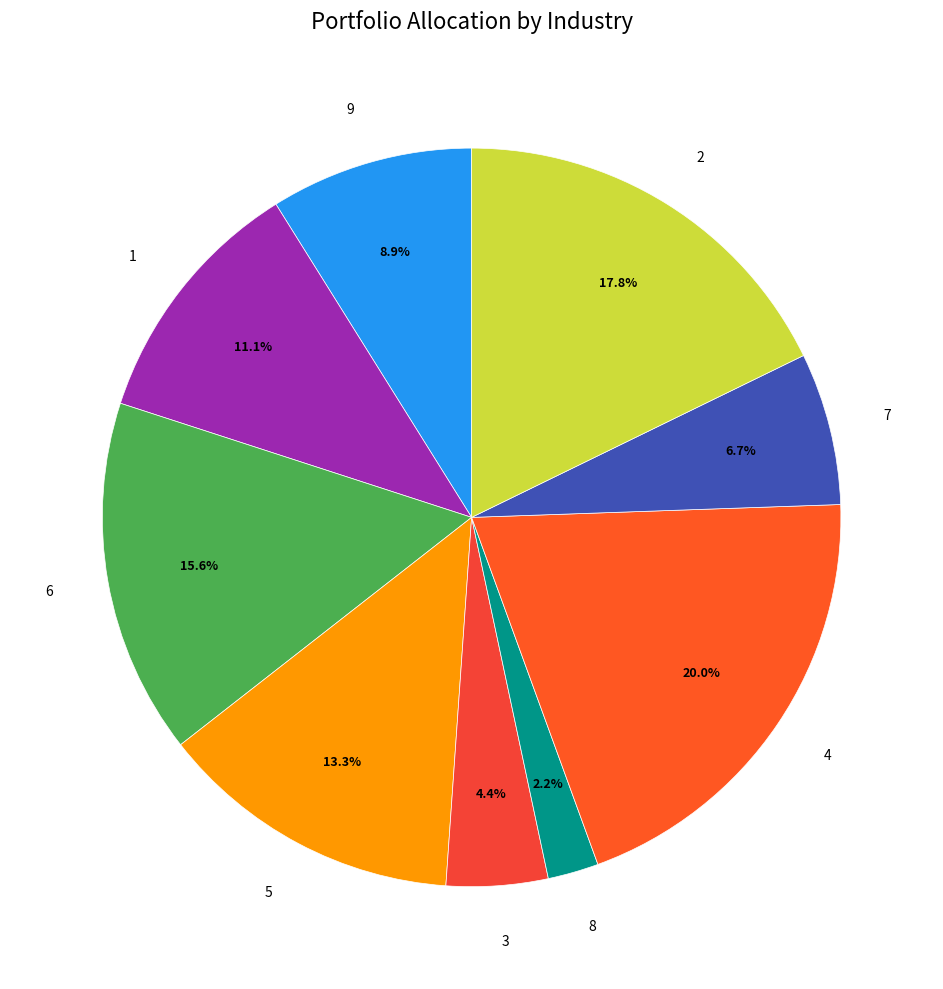

Count the number of slices in the pie.

9